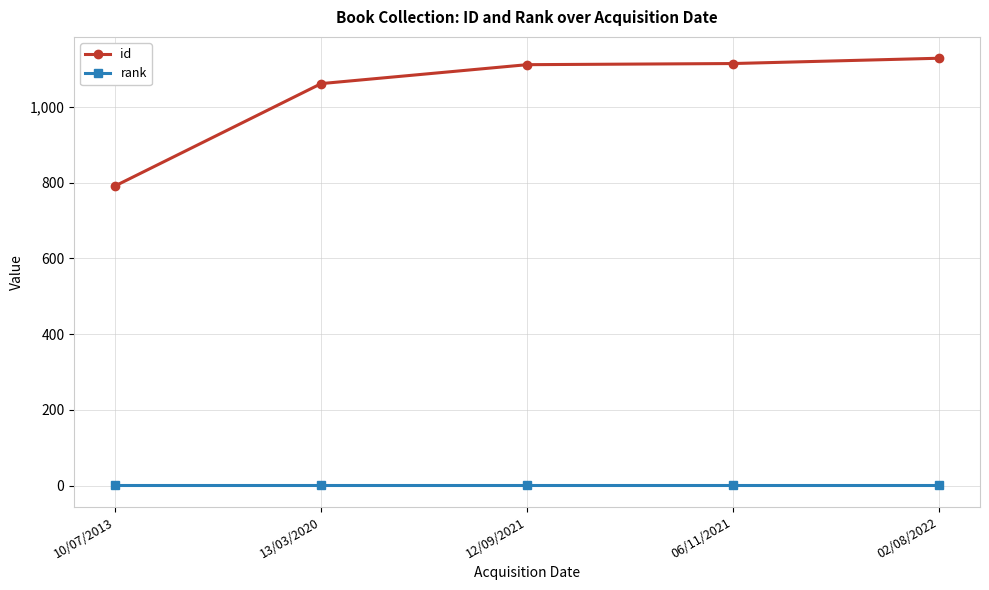

What position from the left is 12/09/2021?

3